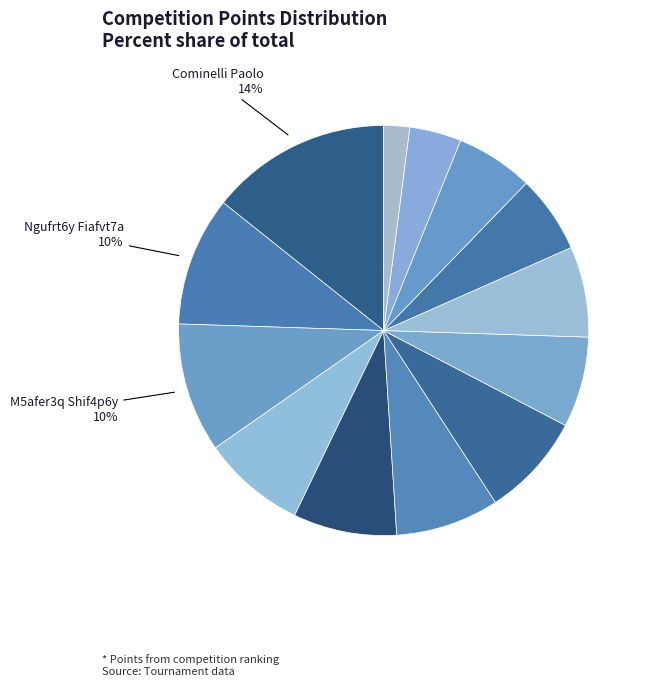

To the nearest percent, what is the difference between the largest and smallest slice percentages?

12%